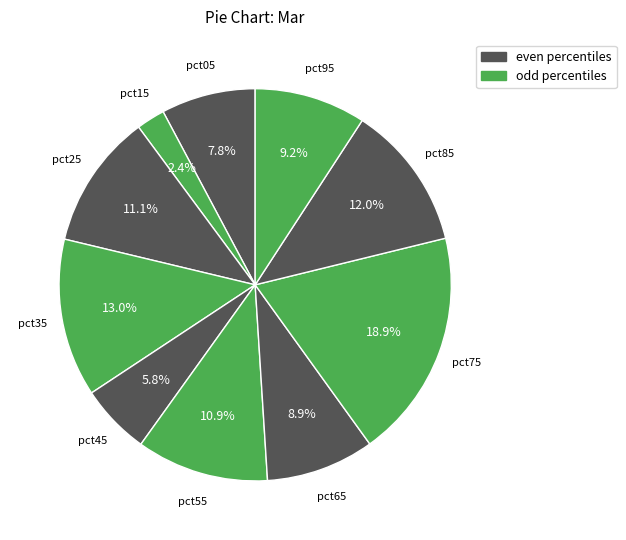

How many segments does this pie chart have?

10